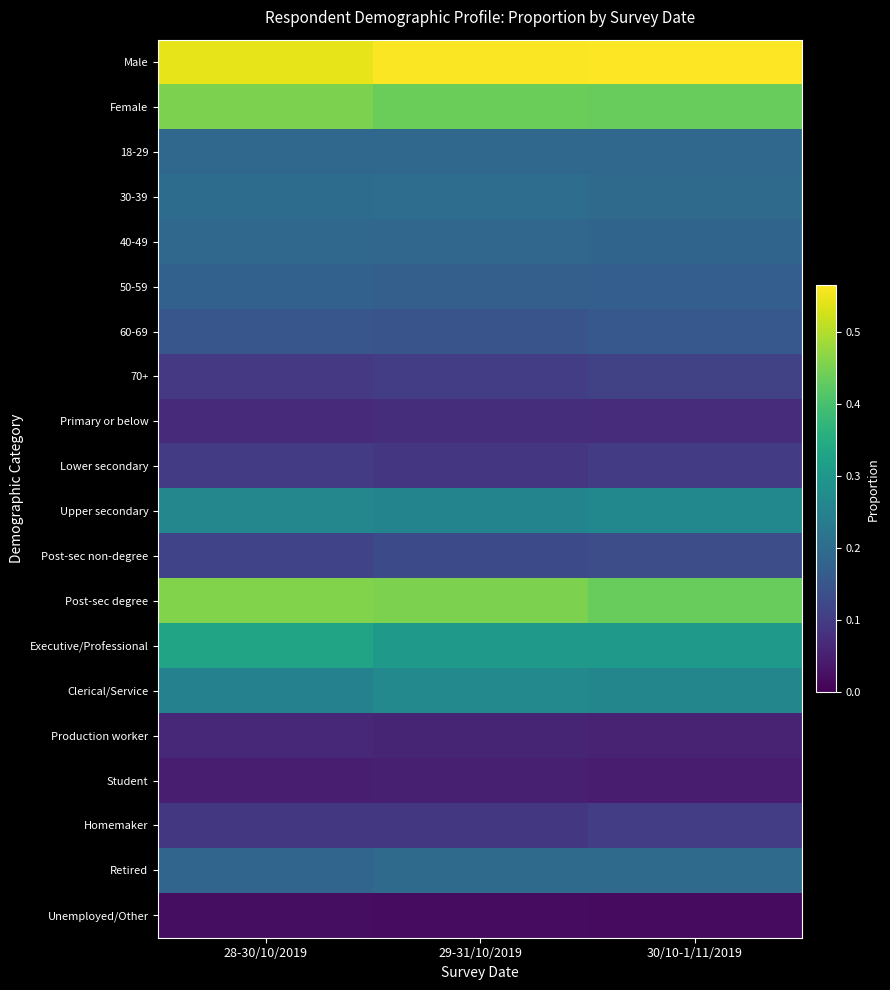

Which label corresponds to the smallest value in the chart?

30/10-1/11/2019